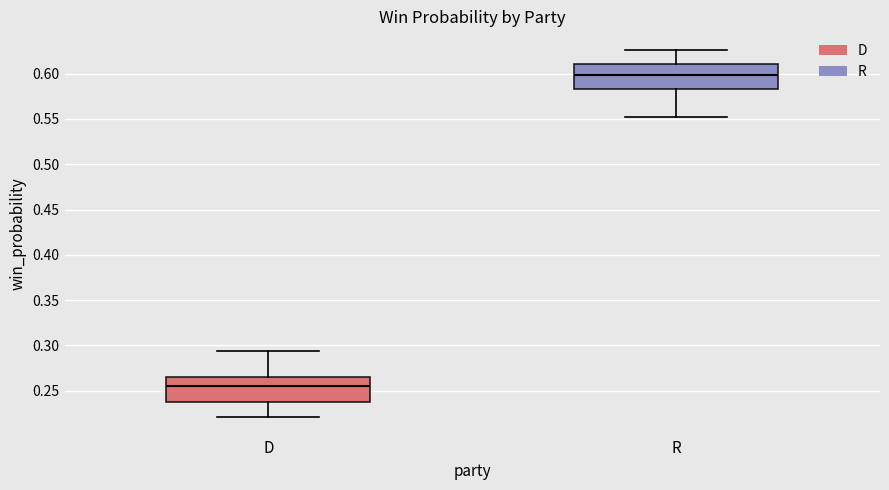

Reading left to right, read every box against the y-axis: the position of its median line, the range the box covers, and the ends of its whiskers. The values are not printed on the chart, so give them approximately, as read against the axis.

D: median 0.255, box 0.240 to 0.265, whiskers 0.220 to 0.295
R: median 0.600, box 0.585 to 0.610, whiskers 0.555 to 0.625